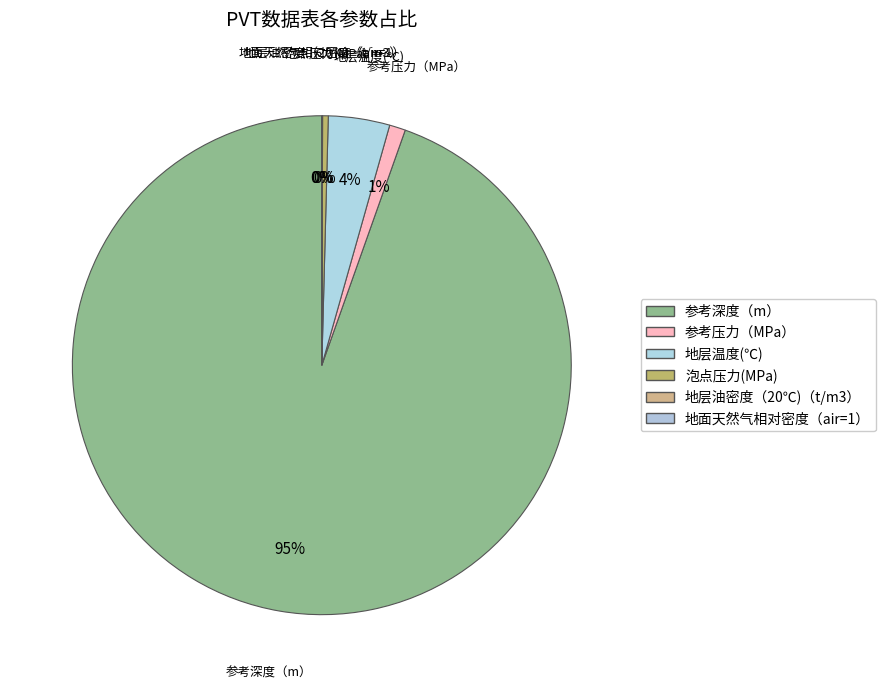

What percentage is NOT represented by 地层温度(℃)?

96.0%